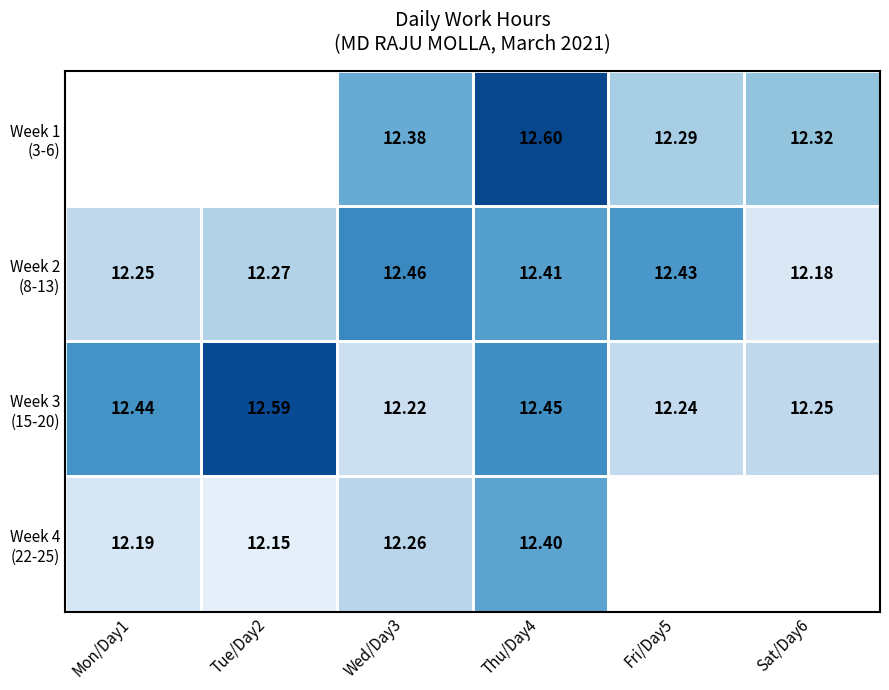

At Fri/Day5, list the series in order from largest to smallest.

Week 2 (8-13), Week 3 (15-20), Week 4 (22-25), Week 1 (3-6)